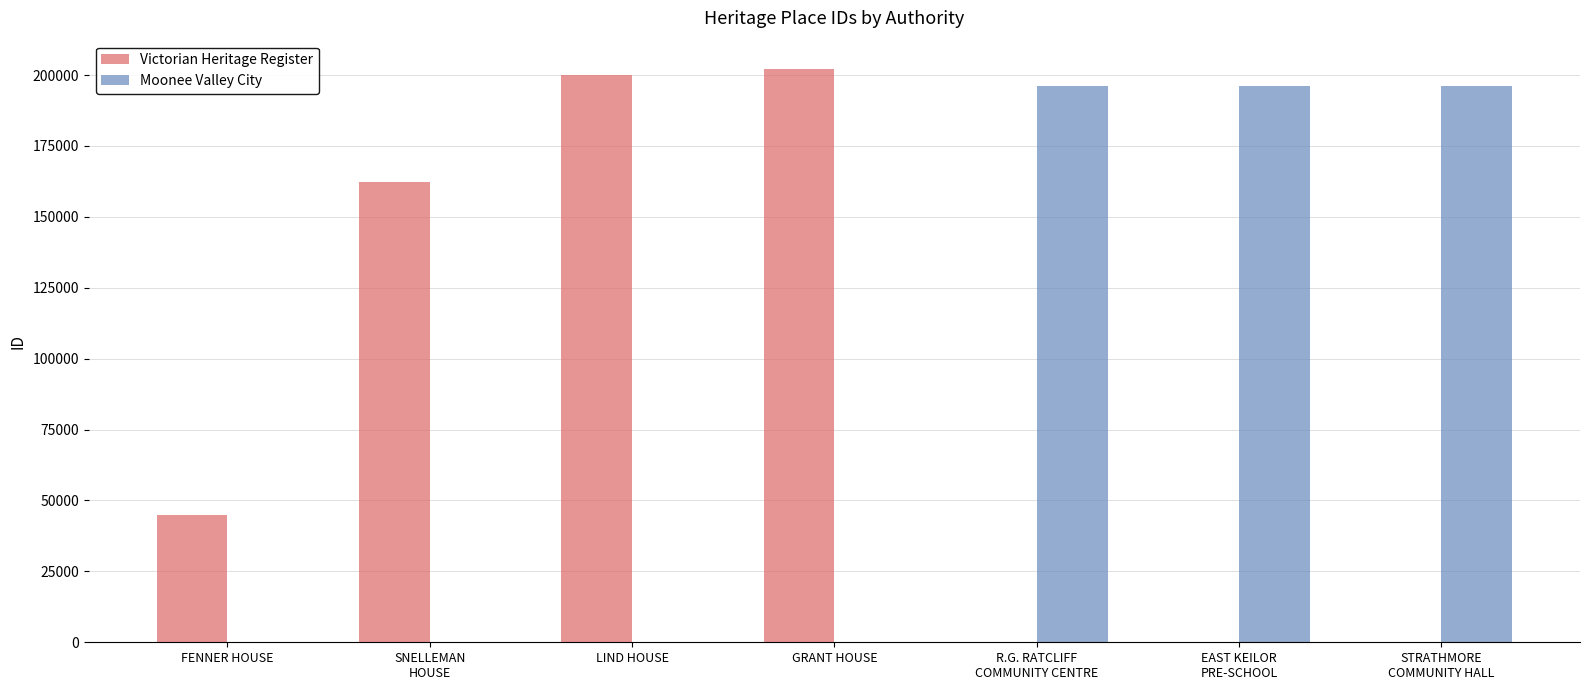

What is the sum of all Victorian Heritage Register values?

609322